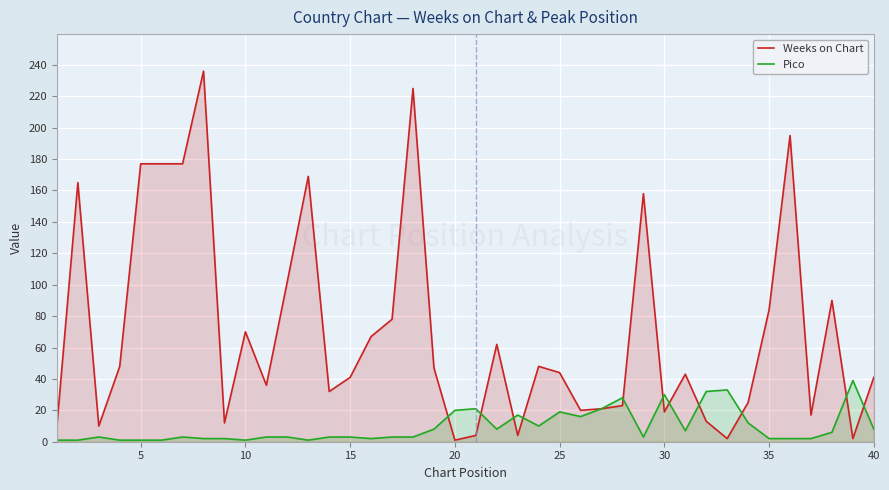

What is the sum of all Pico values?

381